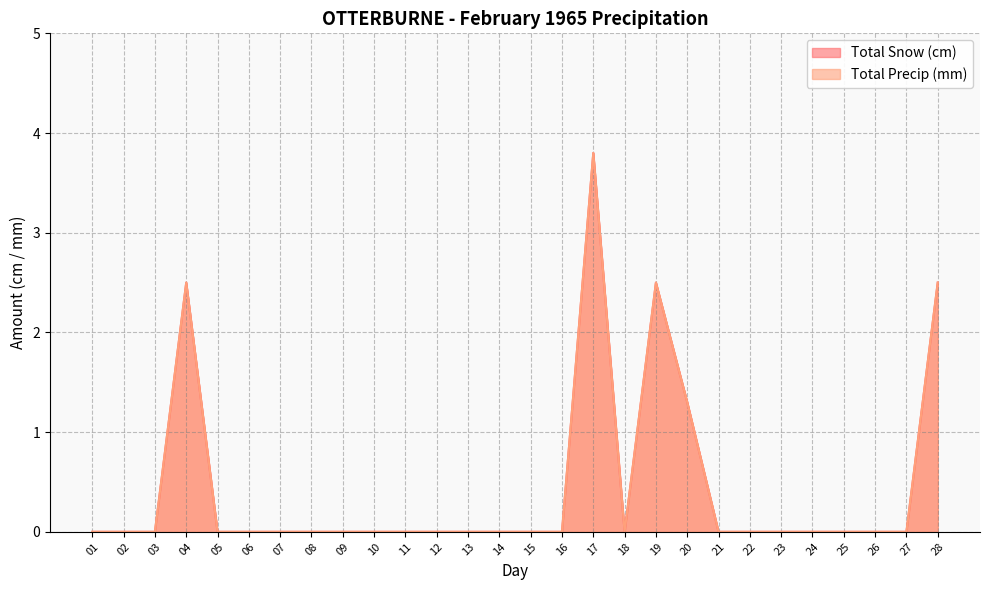

What is the difference between the maximum and minimum values in the Total Precip (mm) series?

3.8